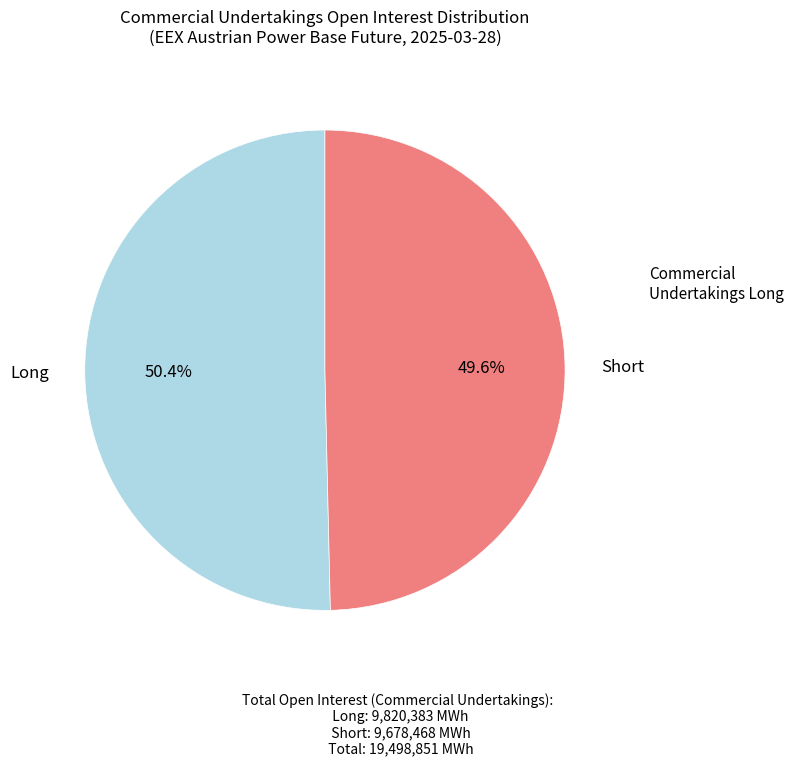

Does any single category account for the majority?

Yes